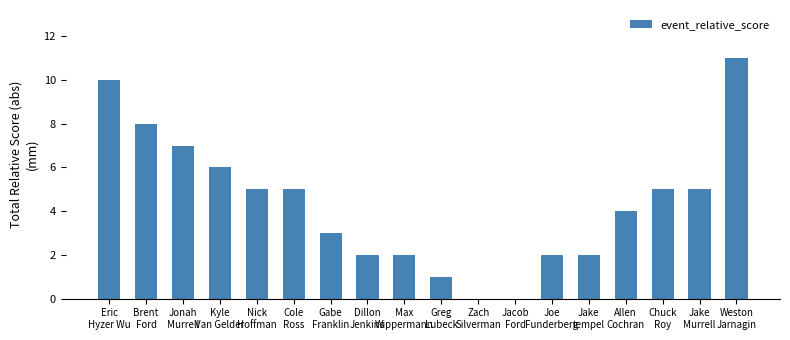

What is the difference between the values at Chuck
Roy and Jake
tempel?

3